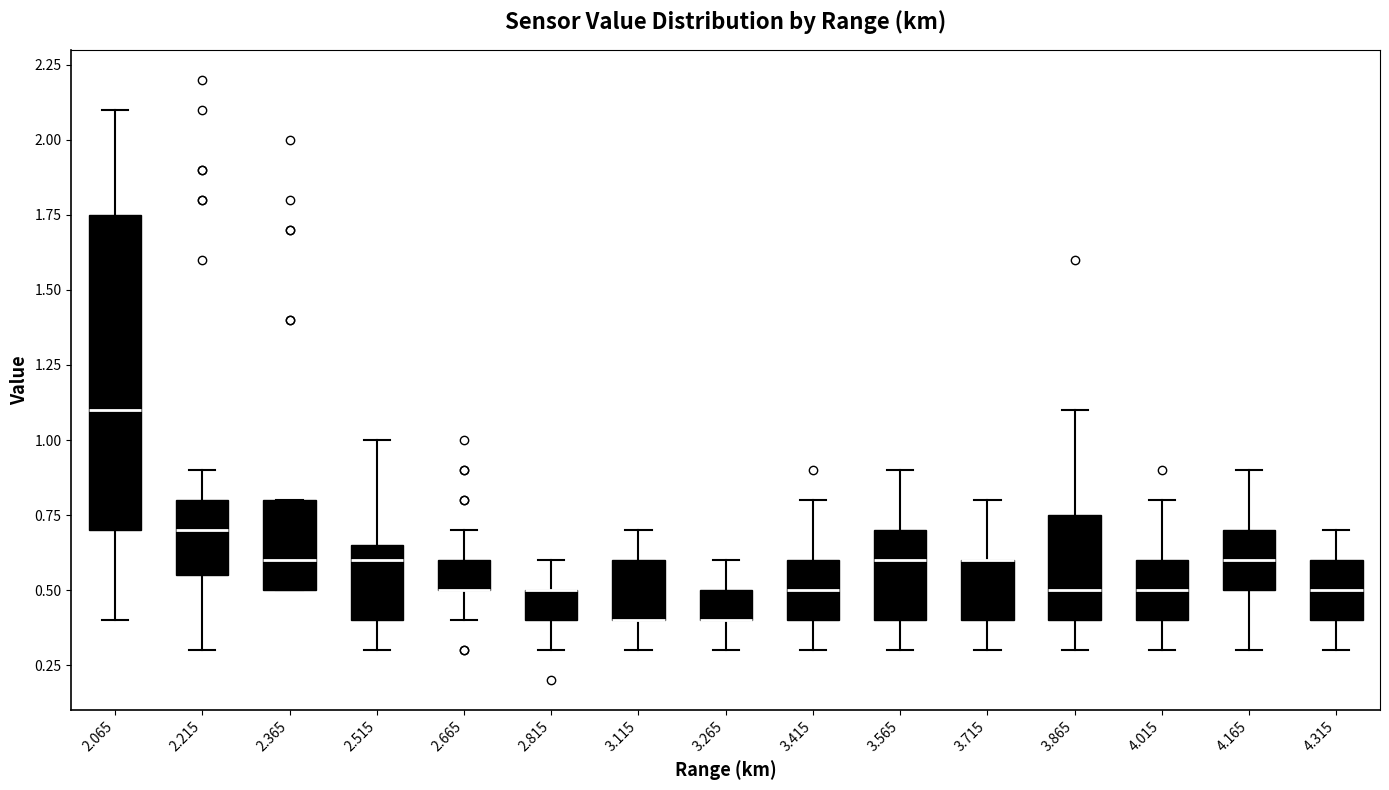

Reading left to right, read every box against the y-axis: the position of its median line, the range the box covers, and the ends of its whiskers. The values are not printed on the chart, so give them approximately, as read against the axis.

2.065: median 1.10, box 0.70 to 1.75, whiskers 0.40 to 2.10
2.215: median 0.70, box 0.55 to 0.80, whiskers 0.30 to 0.90
2.365: median 0.60, box 0.50 to 0.80, whiskers 0.50 to 0.80
2.515: median 0.60, box 0.40 to 0.65, whiskers 0.30 to 1.00
2.665: median 0.50 (drawn on the box's lower edge), box 0.50 to 0.60, whiskers 0.40 to 0.70
2.815: median 0.50 (drawn on the box's upper edge), box 0.40 to 0.50, whiskers 0.30 to 0.60
3.115: median 0.40 (drawn on the box's lower edge), box 0.40 to 0.60, whiskers 0.30 to 0.70
3.265: median 0.40 (drawn on the box's lower edge), box 0.40 to 0.50, whiskers 0.30 to 0.60
3.415: median 0.50, box 0.40 to 0.60, whiskers 0.30 to 0.80
3.565: median 0.60, box 0.40 to 0.70, whiskers 0.30 to 0.90
3.715: median 0.60 (drawn on the box's upper edge), box 0.40 to 0.60, whiskers 0.30 to 0.80
3.865: median 0.50, box 0.40 to 0.75, whiskers 0.30 to 1.10
4.015: median 0.50, box 0.40 to 0.60, whiskers 0.30 to 0.80
4.165: median 0.60, box 0.50 to 0.70, whiskers 0.30 to 0.90
4.315: median 0.50, box 0.40 to 0.60, whiskers 0.30 to 0.70